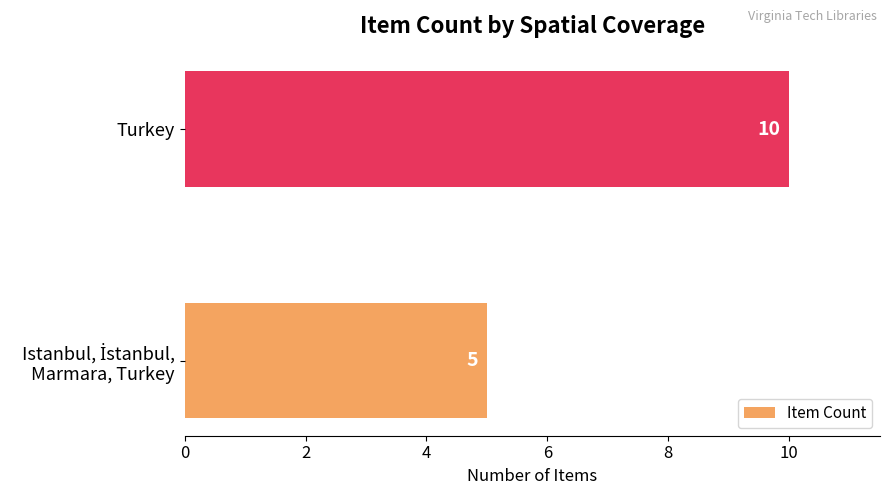

What is the difference between the maximum and minimum values?

5